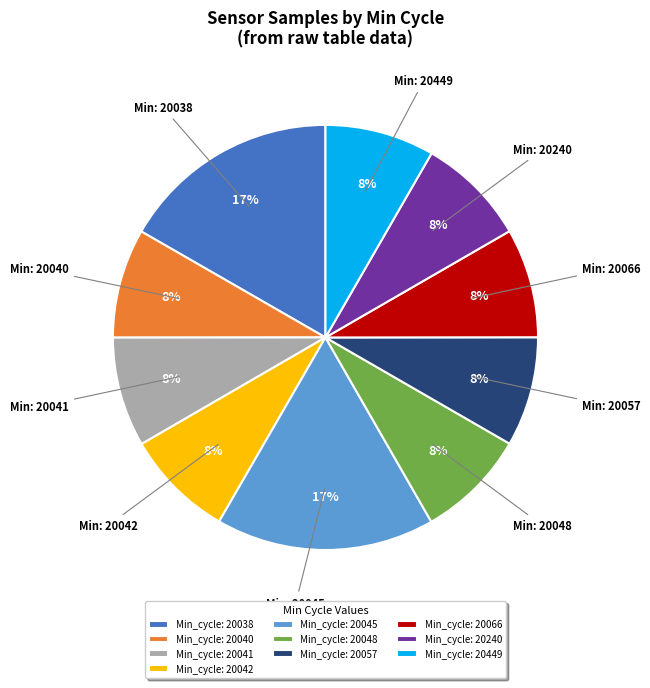

True or false: Min_cycle: 20038 accounts for 24% of the total.

False